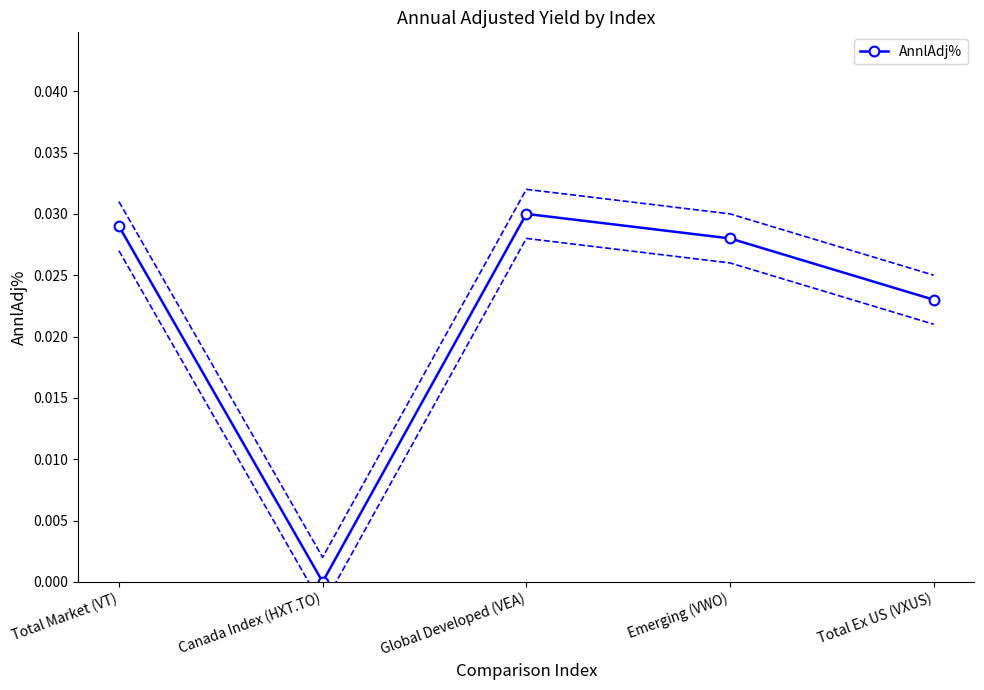

Which label corresponds to the largest value in the chart?

Global Developed (VEA)